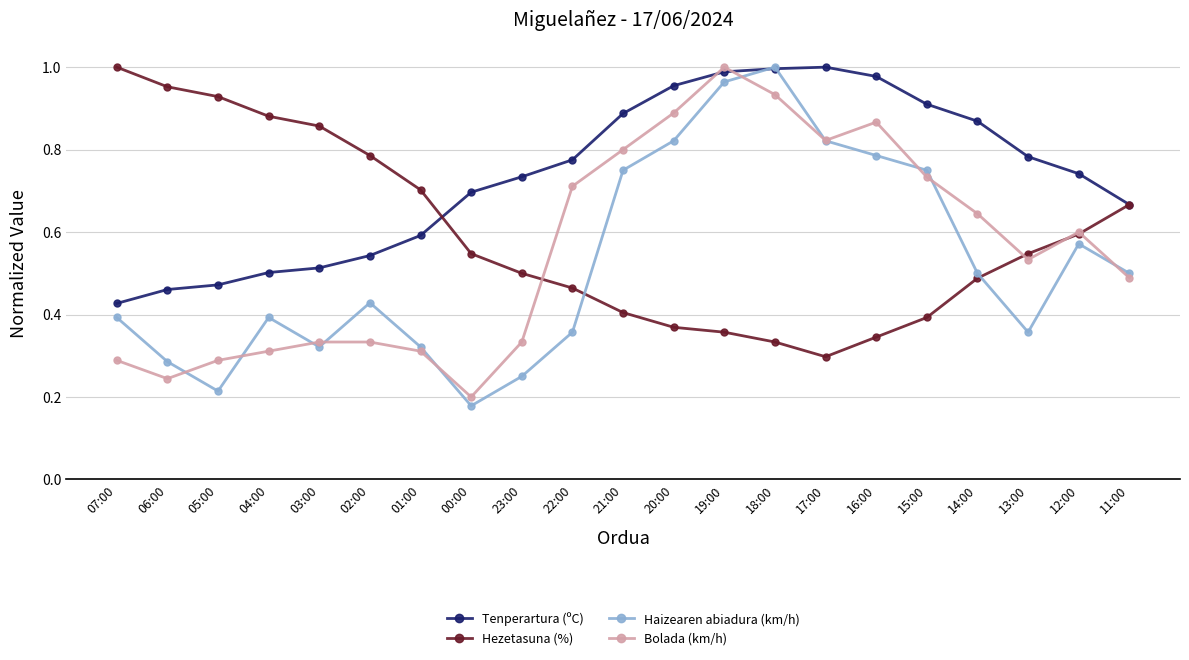

The value of Haizearen abiadura (km/h) at 23:00 is 0.2. True or false?

True